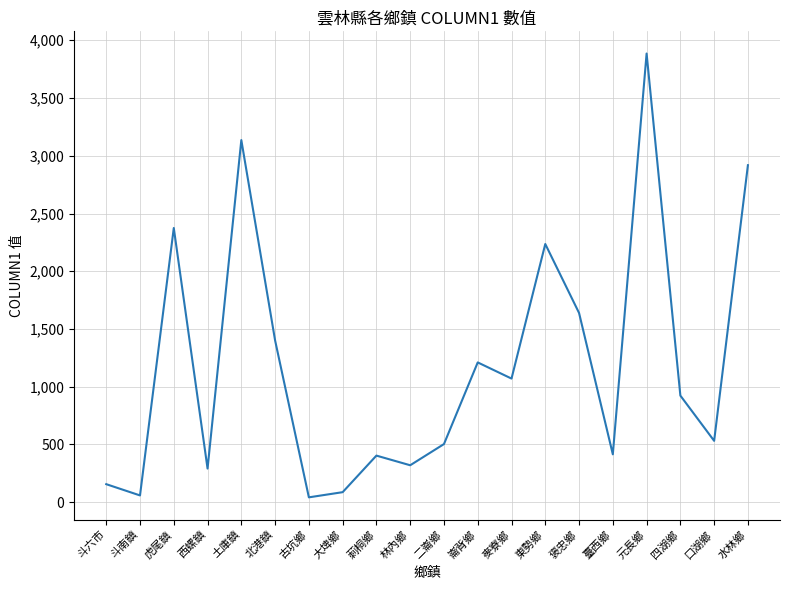

Between 虎尾鎮 and 臺西鄉, which is larger?

虎尾鎮